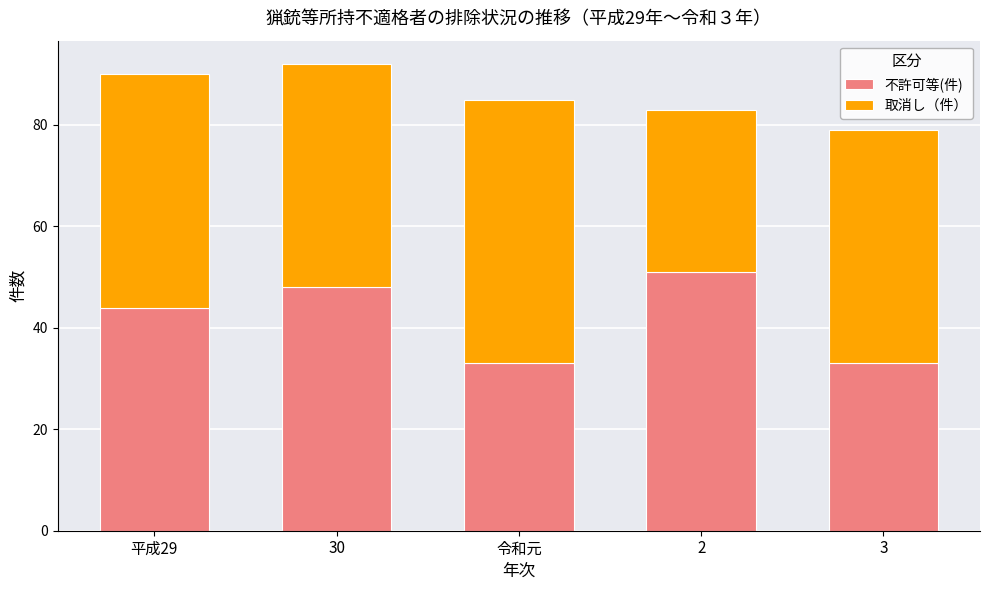

What is the difference between the second highest and minimum values in the 不許可等(件) series?

15